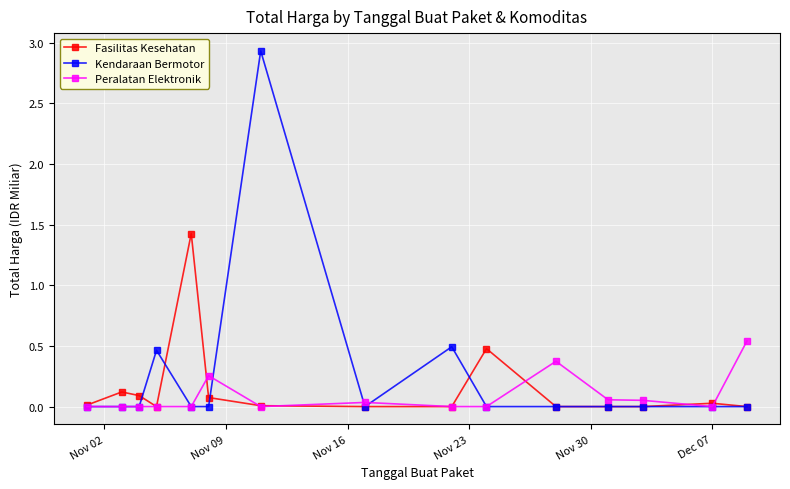

True or false: Kendaraan Bermotor has more than 1 interior local peaks.

True